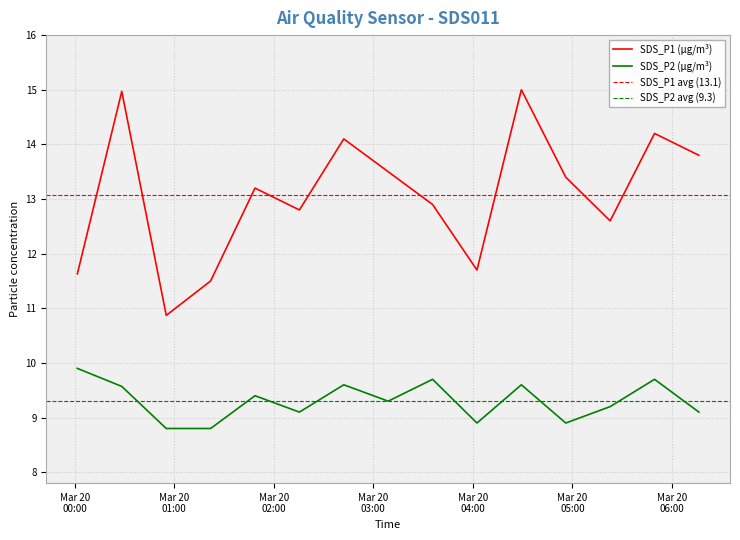

What is the label of the 5th point from the right?

2024/03/20 04:29:16